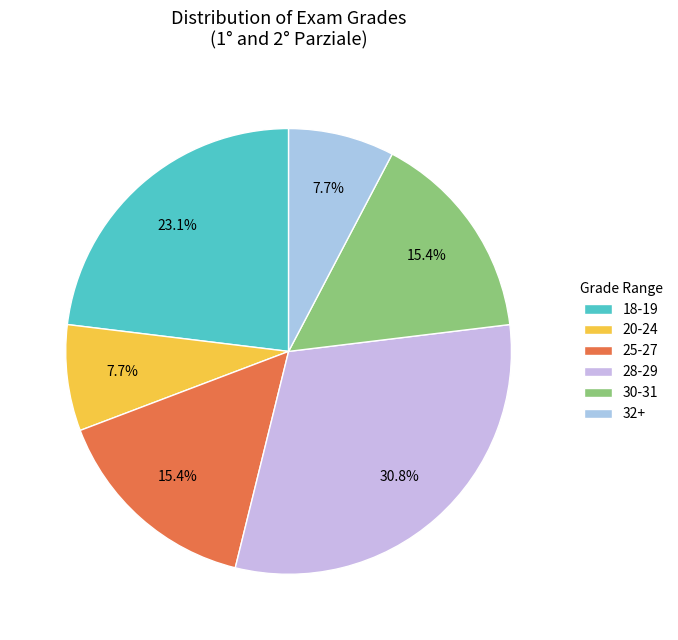

How many slices are in this pie chart?

6